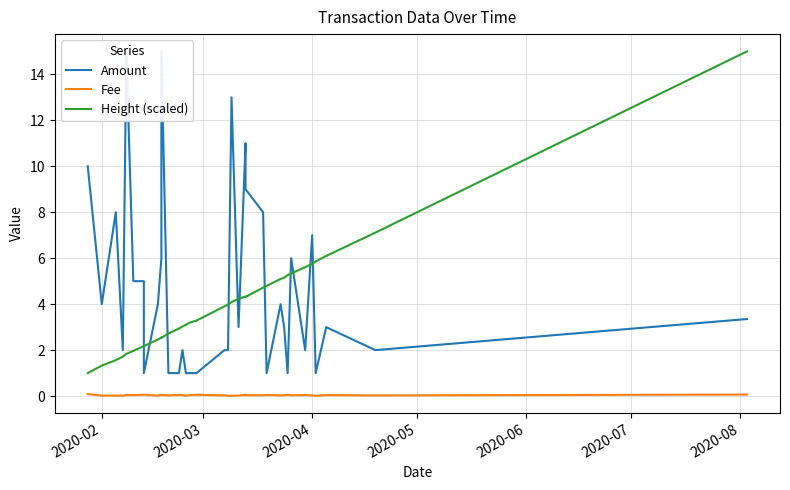

Is the value of Height (scaled) at 2020-08 greater than the value of Fee at 17?

Yes